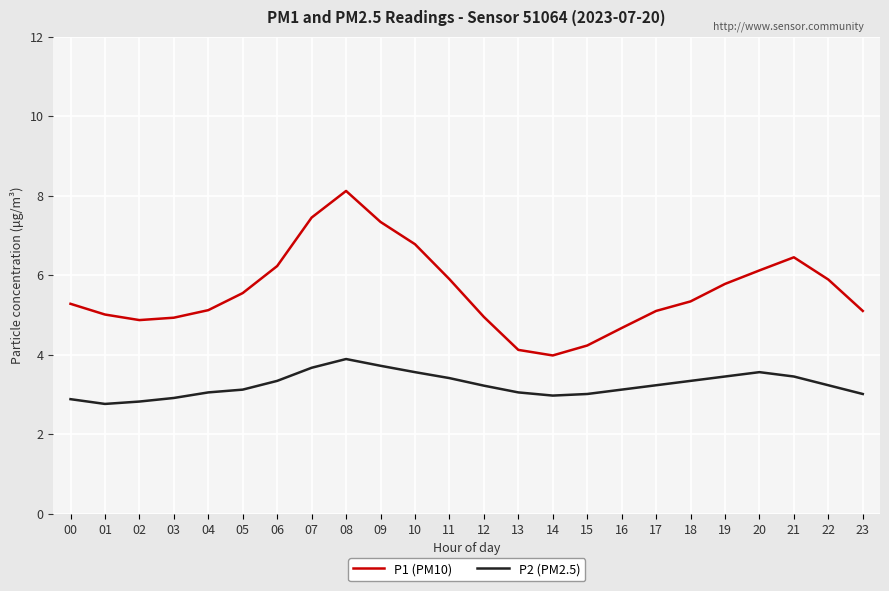

What is the difference between the highest and lowest values at 07?

3.8